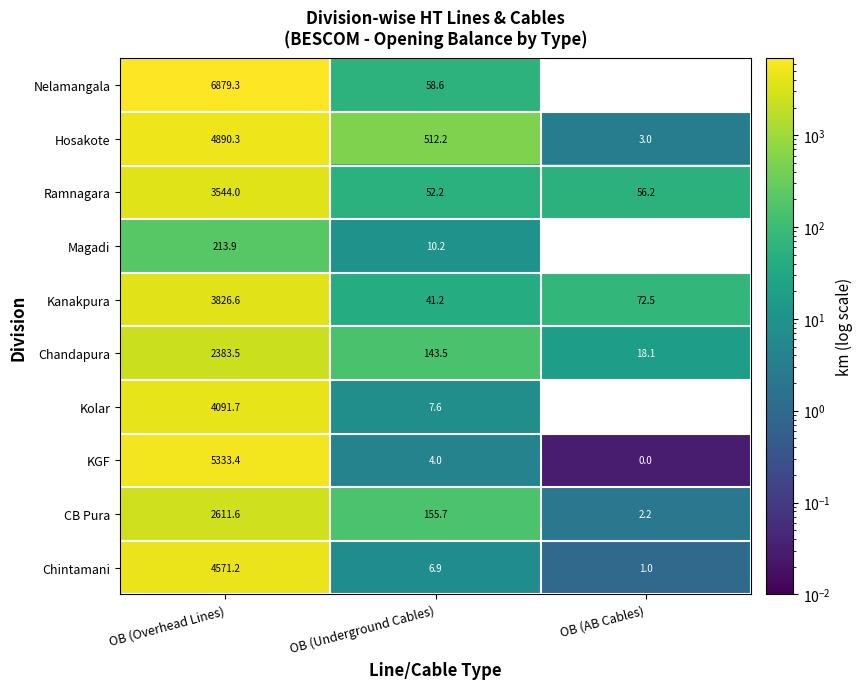

At which category does the chart reach its peak across all series?

OB (Overhead Lines)